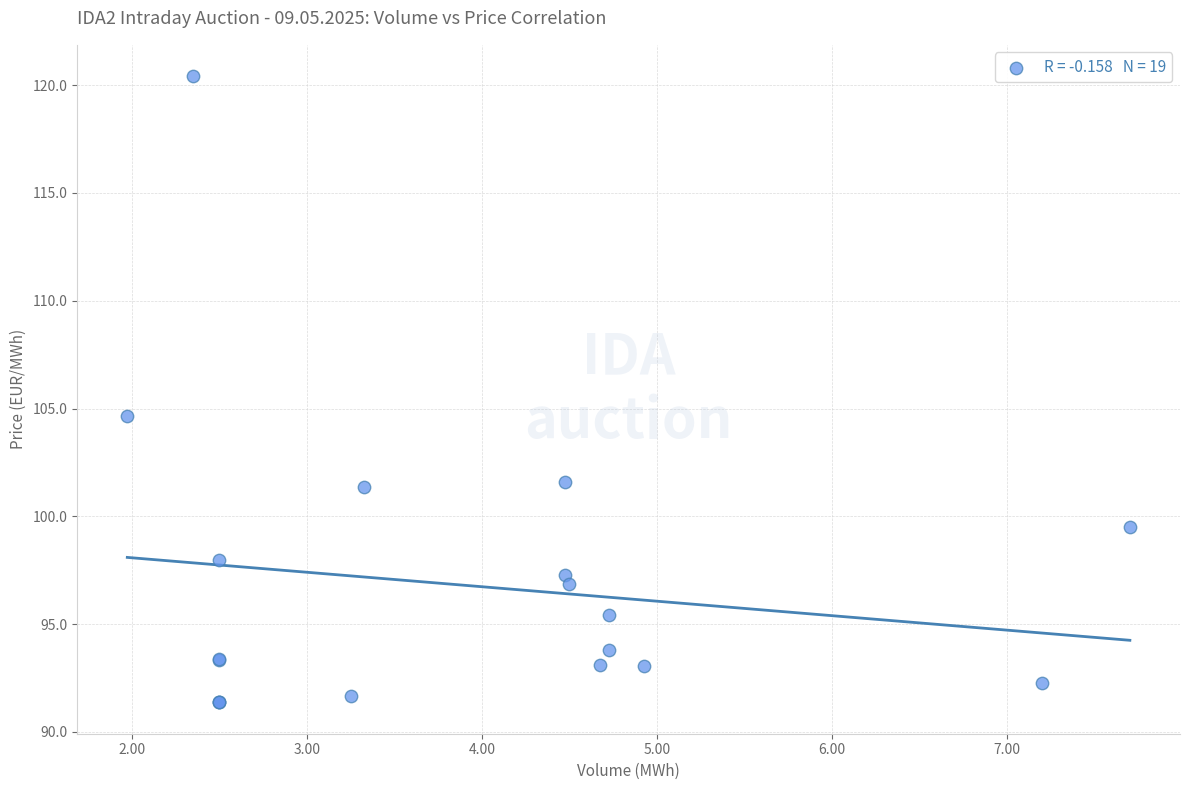

What Y value in the scatter plot is closest to 105?

104.7